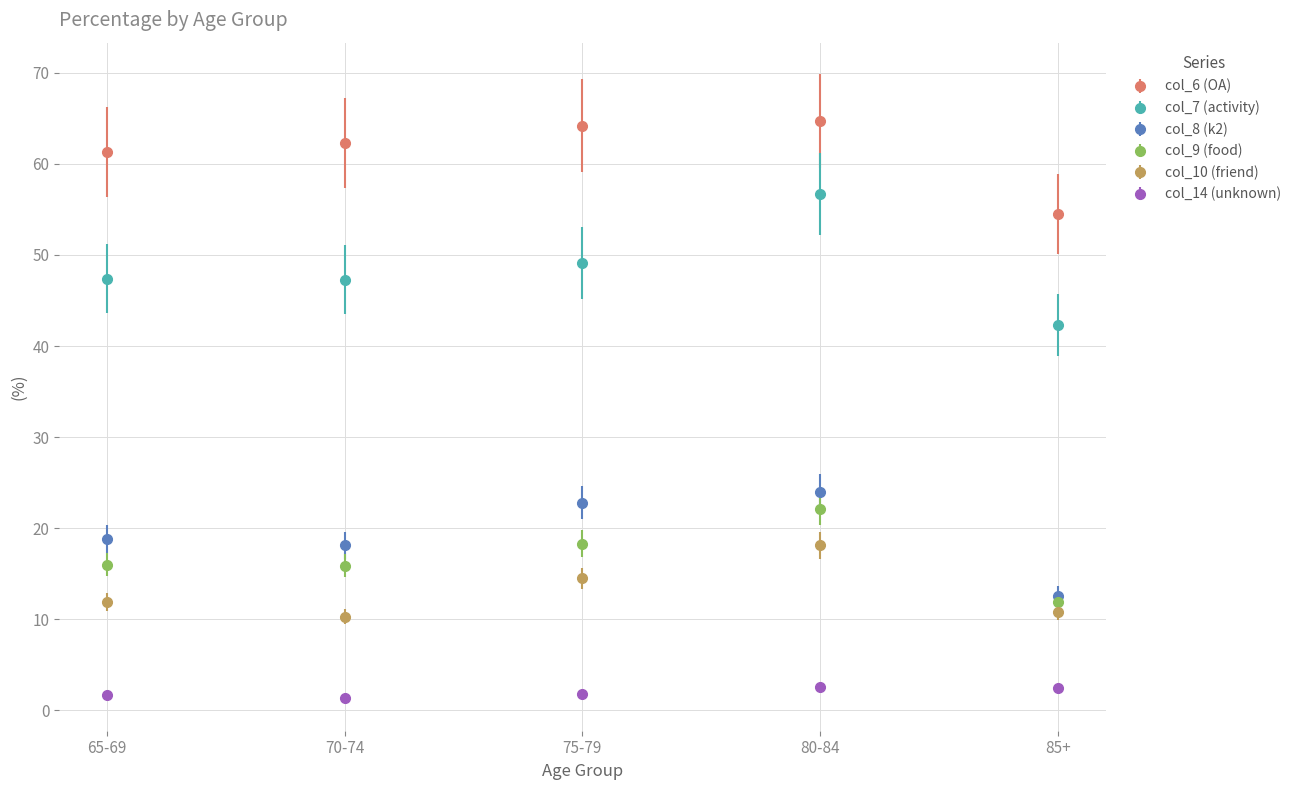

What is the difference between the maximum and minimum values in the col_6 (OA) series?

10.2